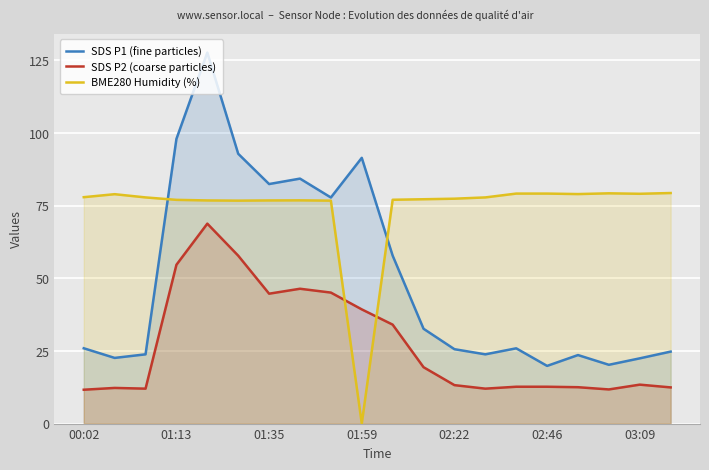

Reading left to right, list all the values displayed in this chart.

SDS P1 (fine particles): 25.9	22.6	23.8	98.0	127.7	92.8	82.4	84.3	77.8	91.5	57.8	32.6	25.6	23.8	25.9	19.9	23.6	20.2	22.4	24.8
SDS P2 (coarse particles): 11.7	12.3	12.0	54.6	68.8	57.8	44.7	46.4	45.1	39.3	34.0	19.4	13.2	12.0	12.7	12.7	12.5	11.8	13.4	12.4
BME280 Humidity (%): 77.9	78.9	77.8	77.0	76.8	76.7	76.8	76.8	76.7	0.0	77.0	77.2	77.4	77.8	79.2	79.2	79.0	79.2	79.1	79.3